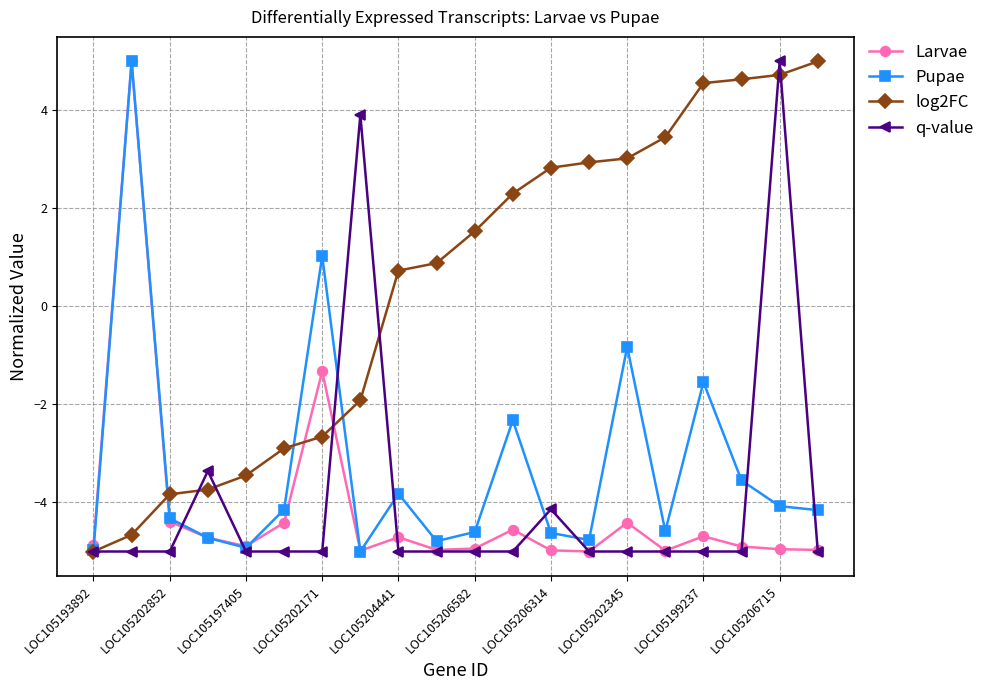

How many values in Larvae are below zero?

19